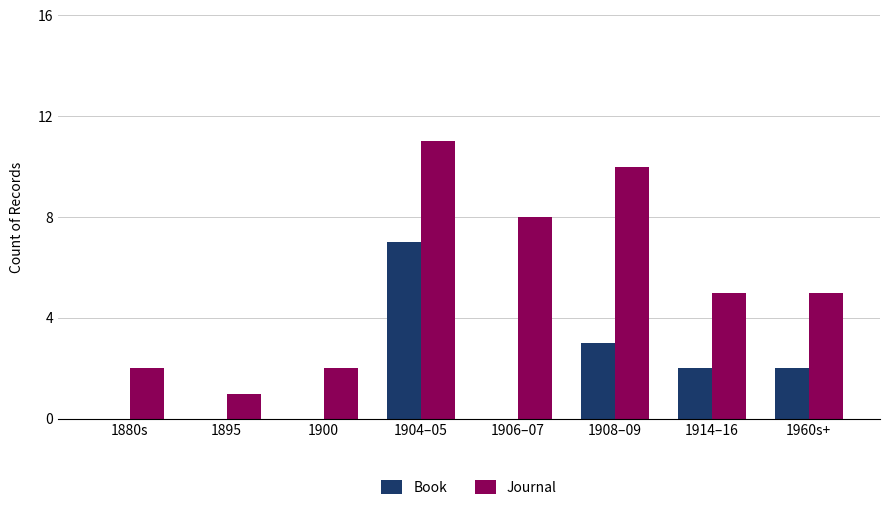

Between 1895 and 1904–05, which series saw the biggest shift?

Journal